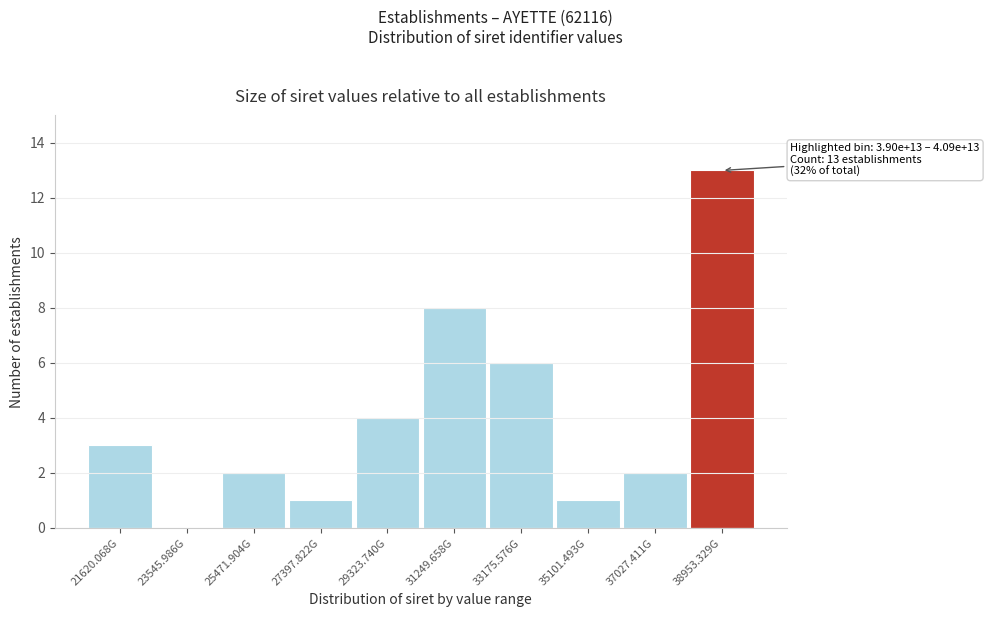

Reading left to right, list all the values displayed in this chart.

21620.068G=3	23545.986G=0	25471.904G=2	27397.822G=1	29323.740G=4	31249.658G=8	33175.576G=6	35101.493G=1	37027.411G=2	38953.329G=13